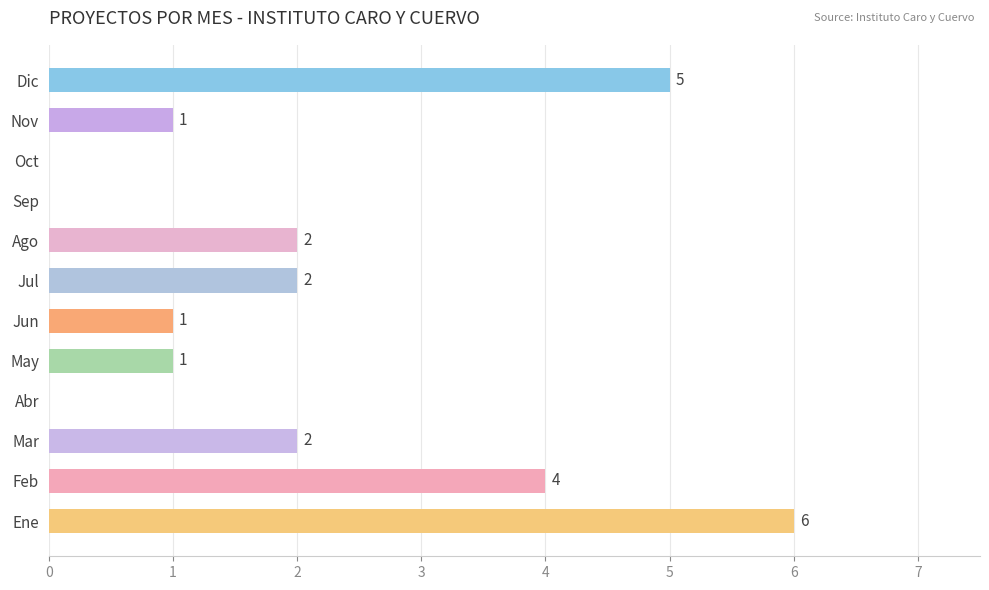

Which has a higher value, Jun or Dic?

Dic